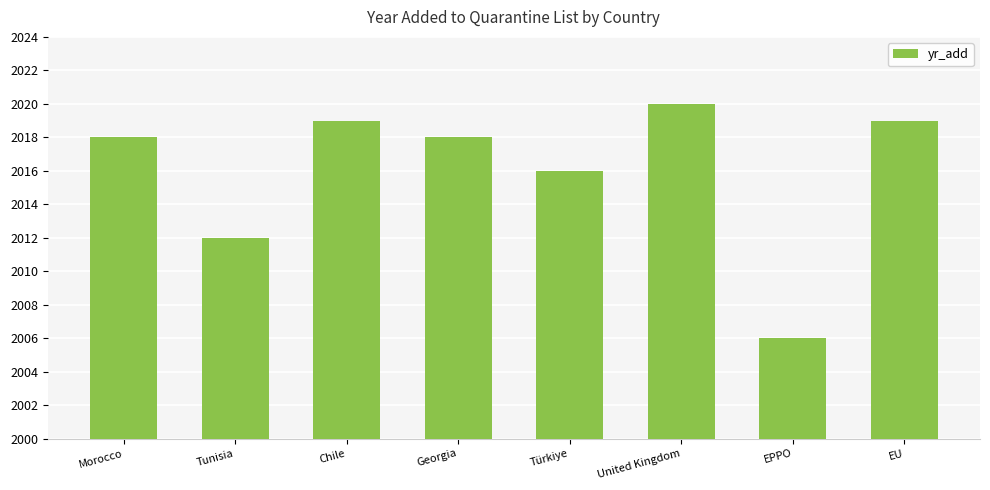

Which label corresponds to the largest value in the chart?

United Kingdom